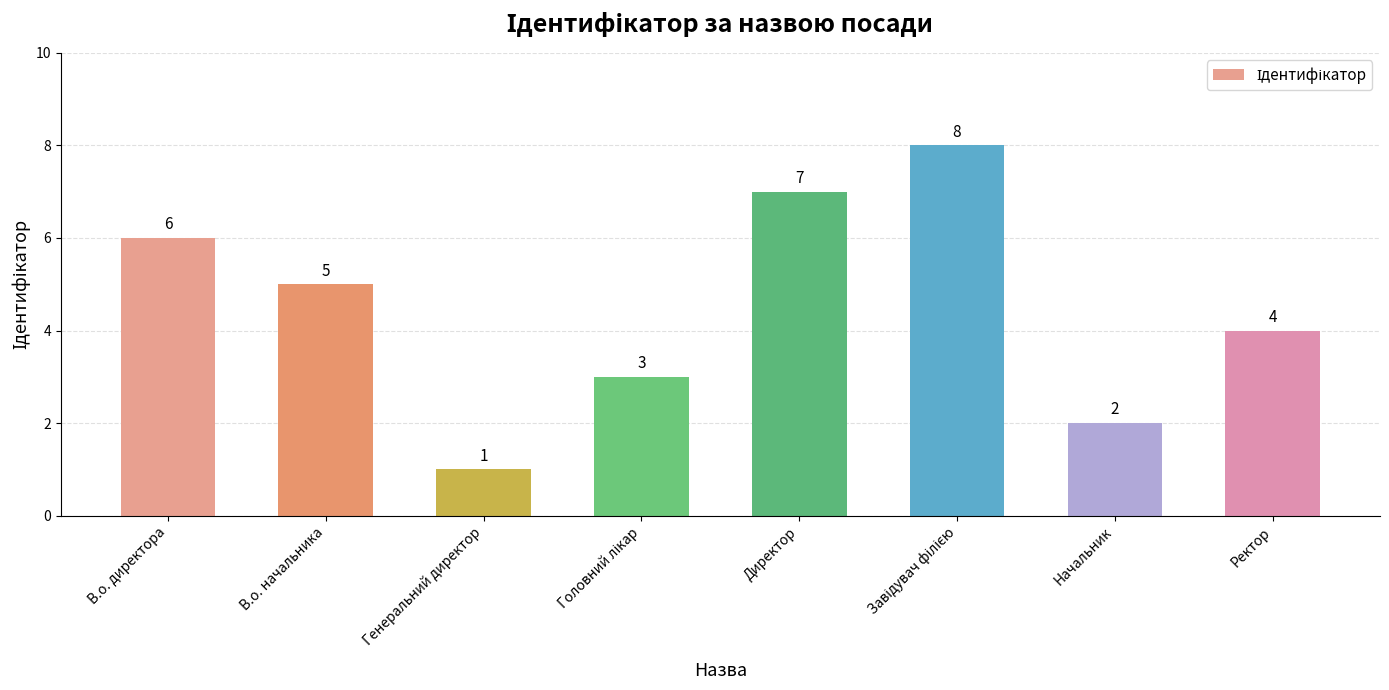

What is the sum of all values?

36